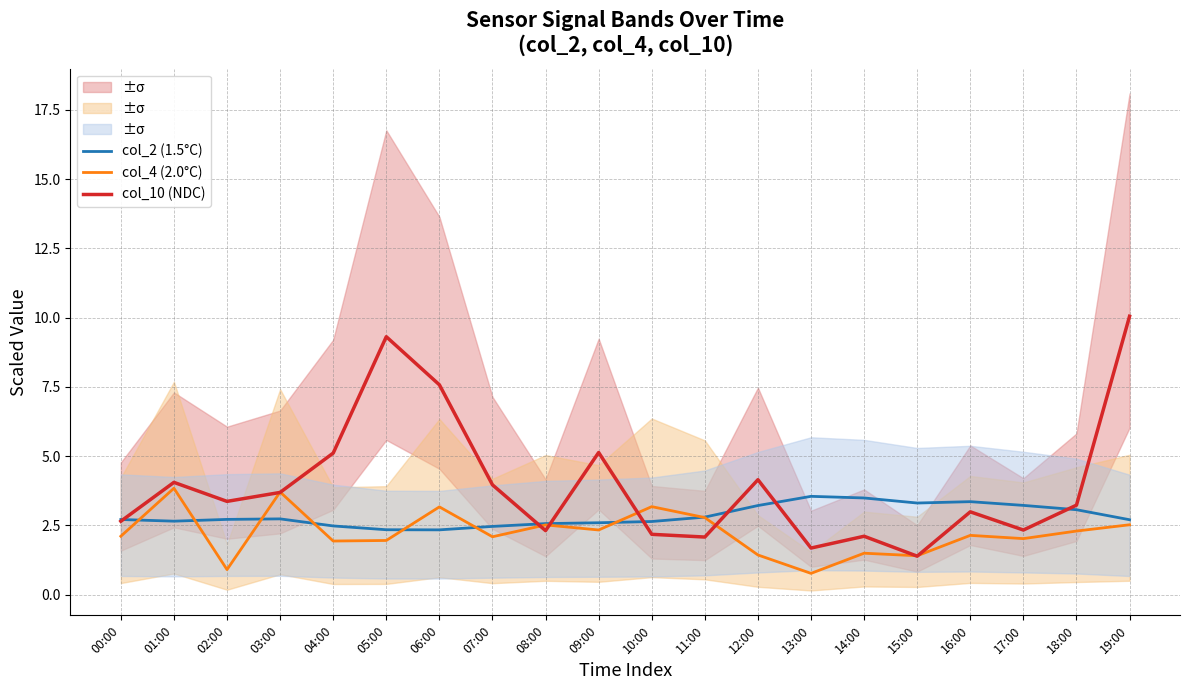

At how many categories does at least one series exceed 8?

2